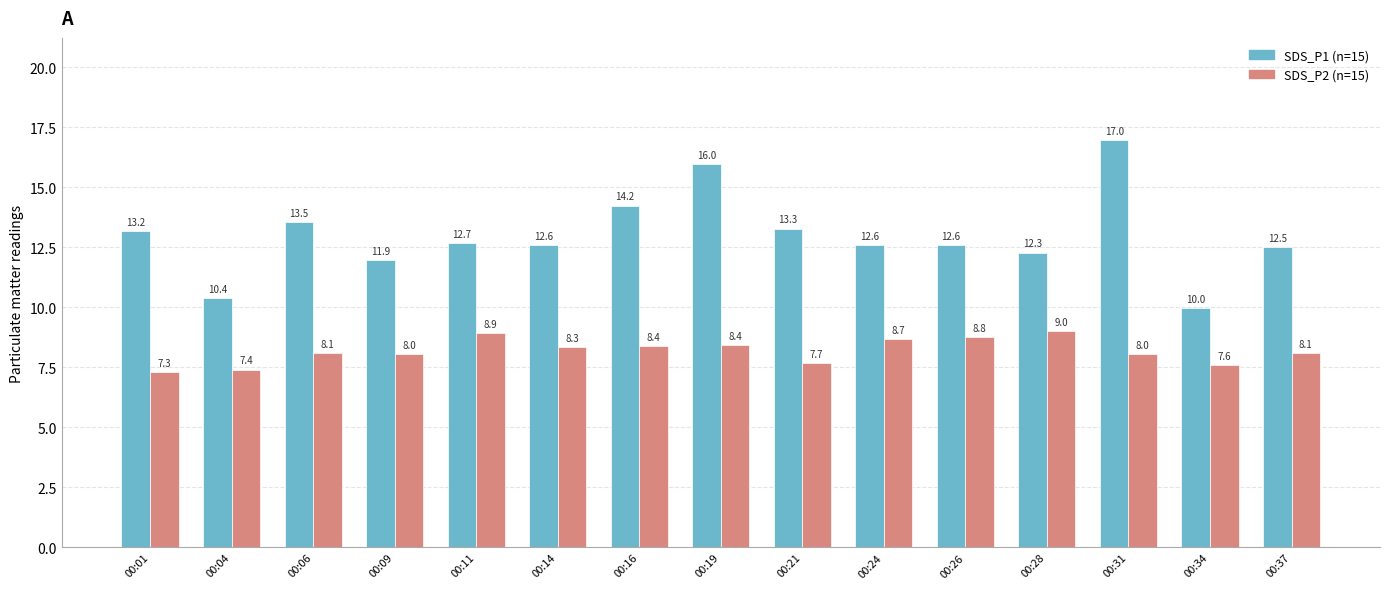

What is the difference between the second highest and minimum values in the SDS_P1 (n=15) series?

6.0